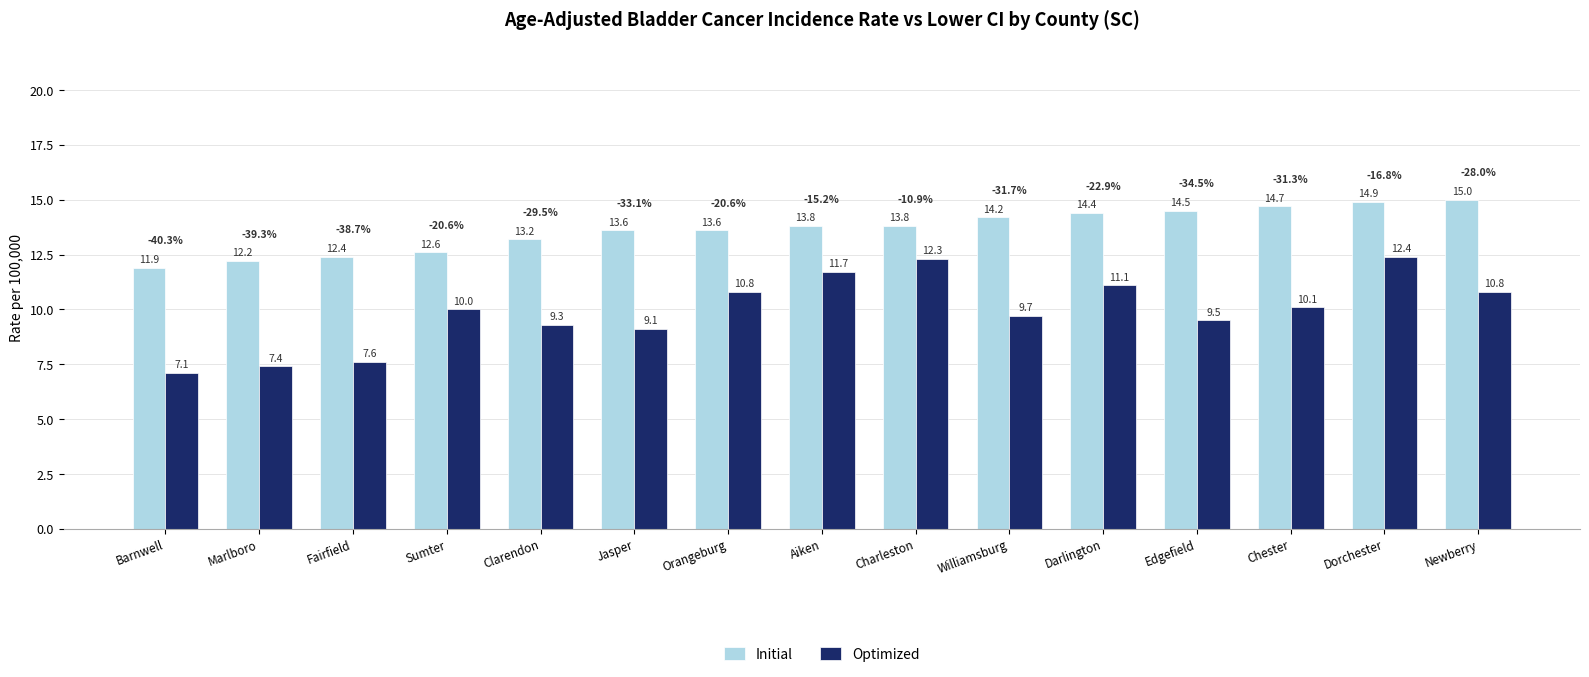

What is the label of the 7th bar from the left?

Orangeburg